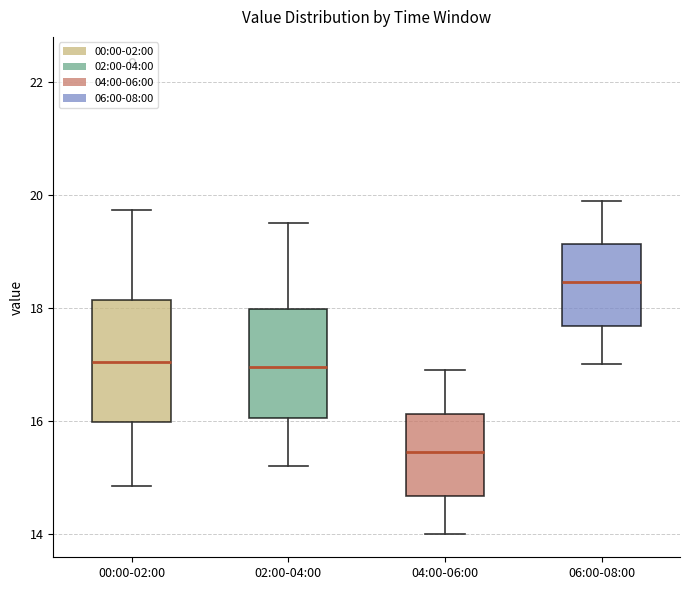

Which box is the tallest, from its lower edge to its upper edge?

00:00-02:00